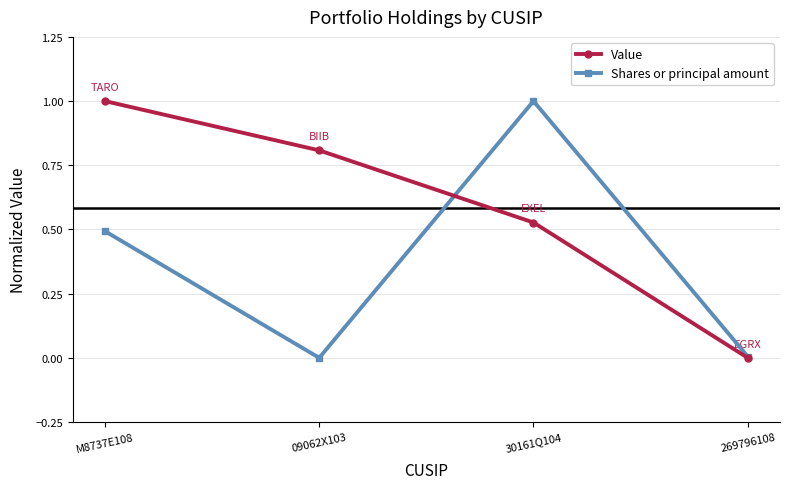

How many data points does each series have?

4